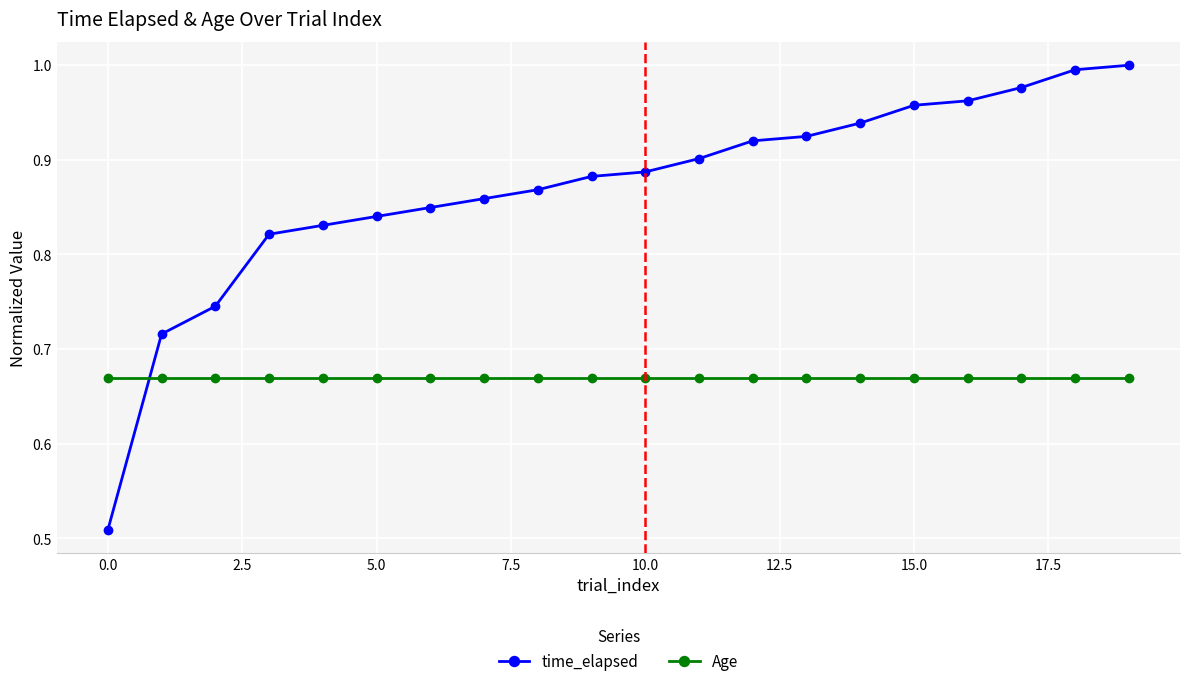

Which series has the largest range (max minus min)?

time_elapsed